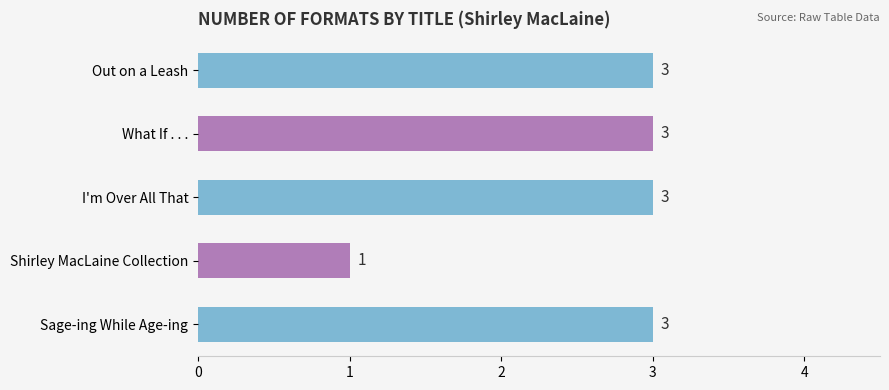

Reading top to bottom, what are all the values shown in this chart?

3	3	3	1	3